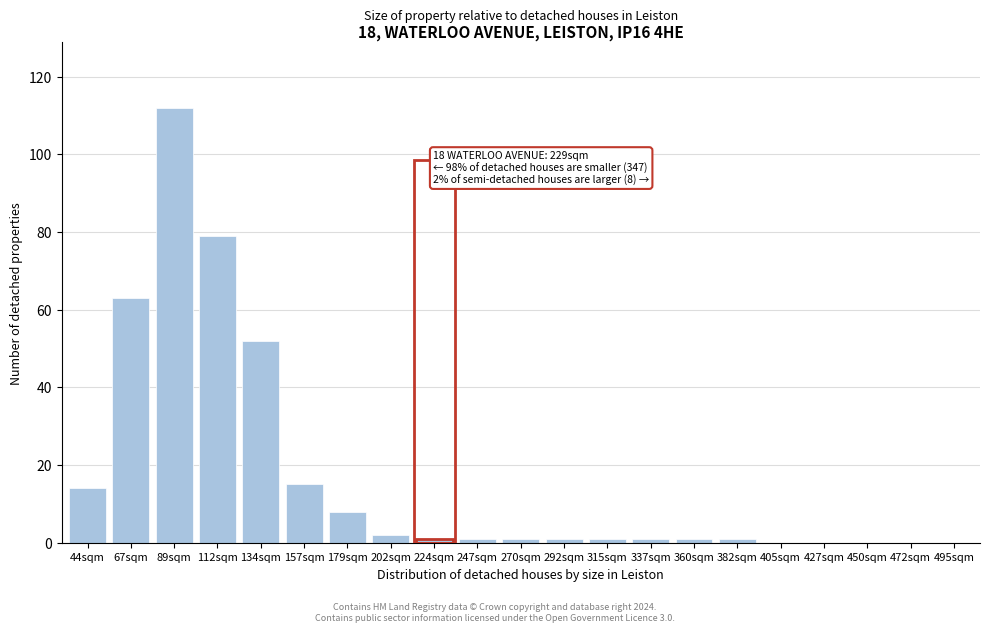

Reading left to right, transcribe all the data shown in this chart.

44sqm=14	67sqm=63	89sqm=112	112sqm=79	134sqm=52	157sqm=15	179sqm=8	202sqm=2	224sqm=1	247sqm=1	270sqm=1	292sqm=1	315sqm=1	337sqm=1	360sqm=1	382sqm=1	405sqm=0	427sqm=0	450sqm=0	472sqm=0	495sqm=0